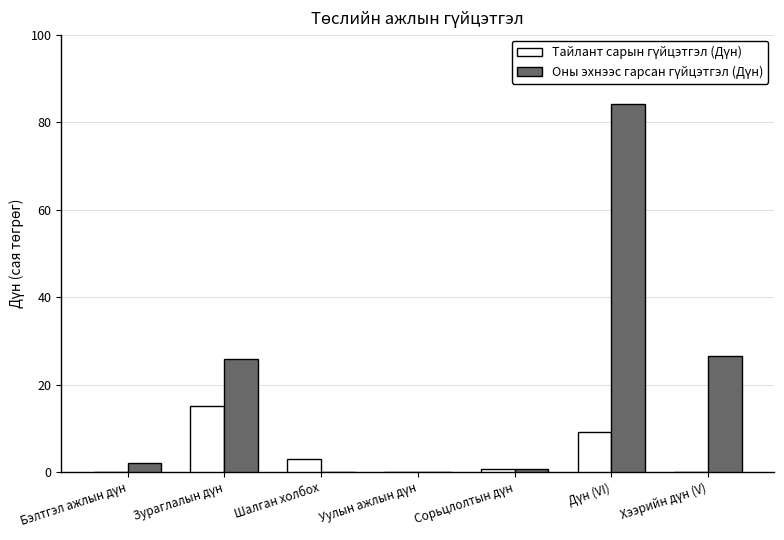

How many categories are shown in the chart?

7